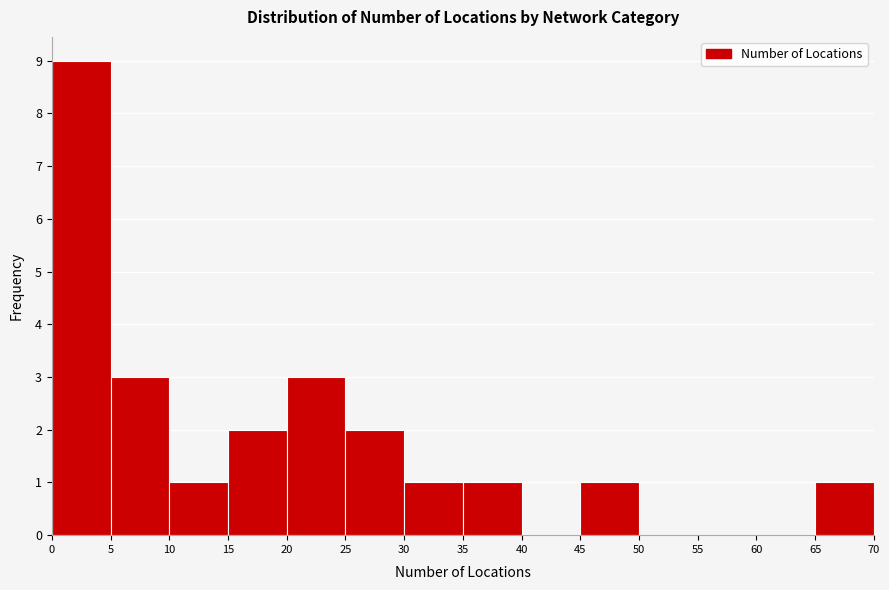

Which range on the x-axis has the tallest bar?

0 to 5